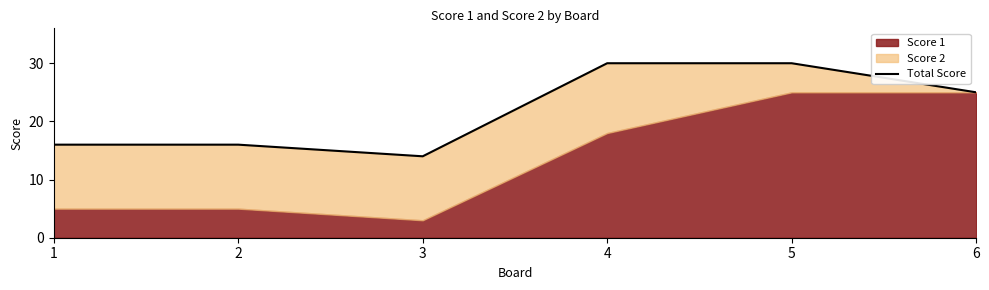

List the labels in order of value, smallest first.

3, 1, 2, 6, 4, 5